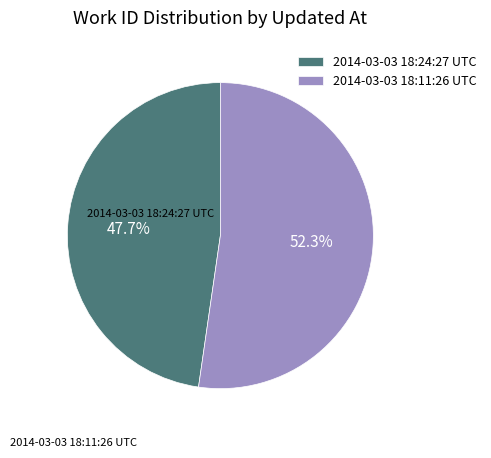

The 2014-03-03 18:24:27 UTC slice represents 48% of the pie. True or false?

True